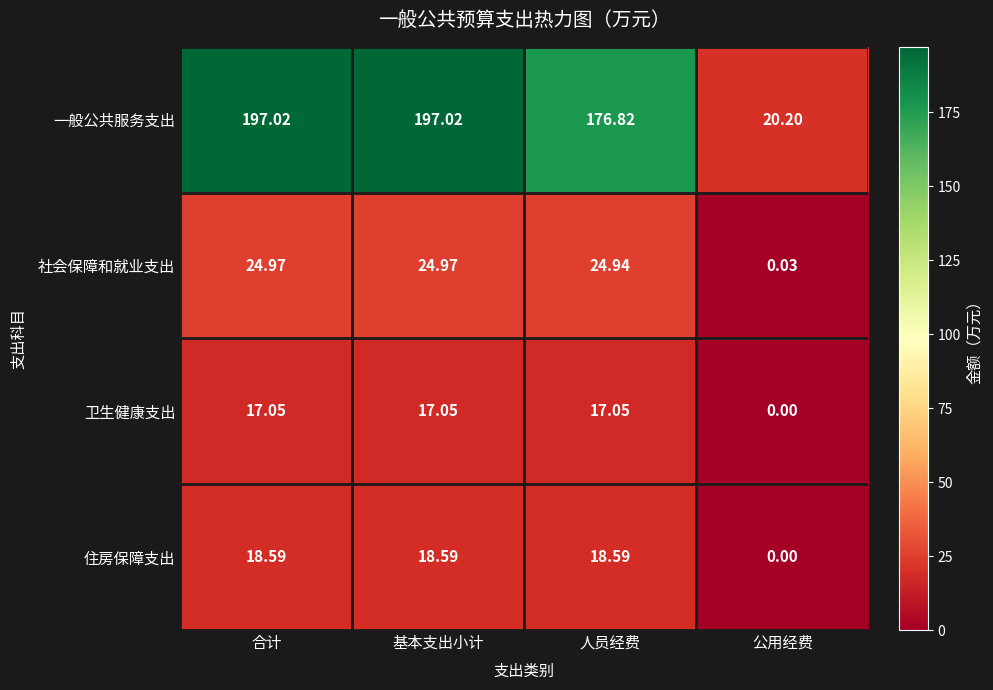

Which series has the widest spread of values?

一般公共服务支出